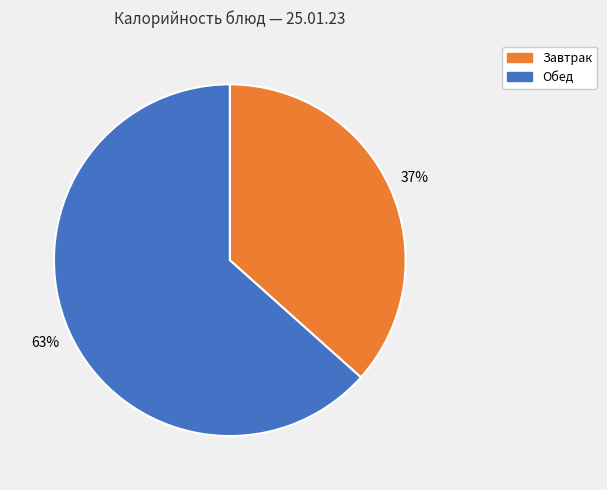

The Обед slice represents 56% of the pie. True or false?

False